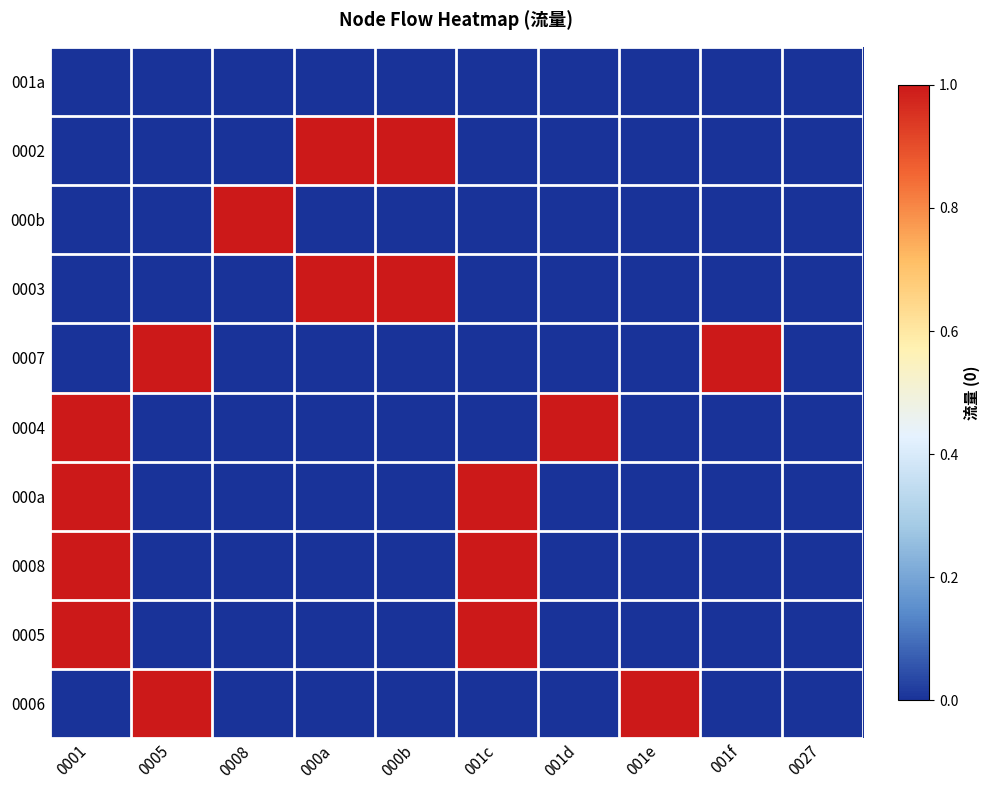

Which category has the lowest value across all series?

0001